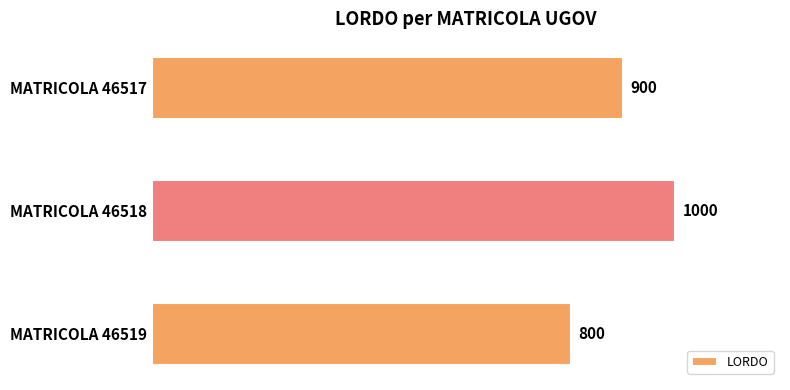

The value at MATRICOLA 46518 is 1000. True or false?

True